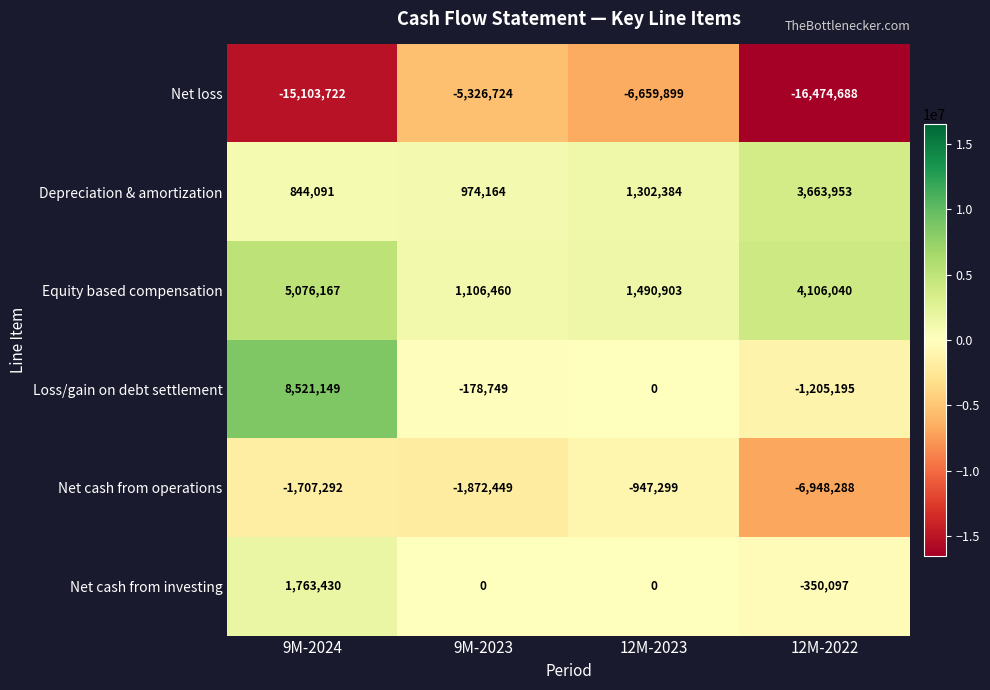

Is it true that Equity based compensation equals 770269 at 12M-2023?

False